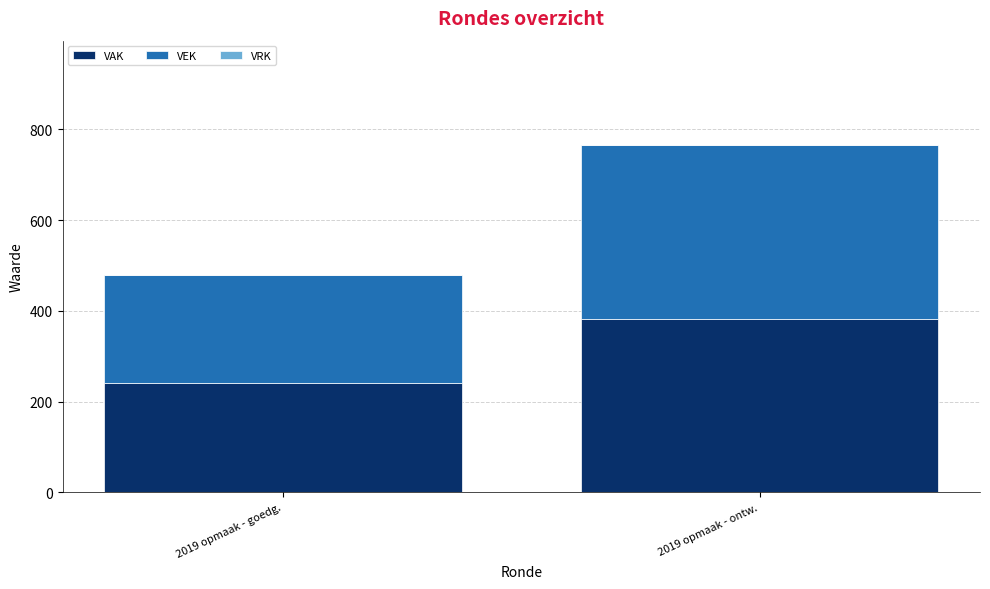

At which category is the sum across all series the highest?

2019 opmaak - ontw.